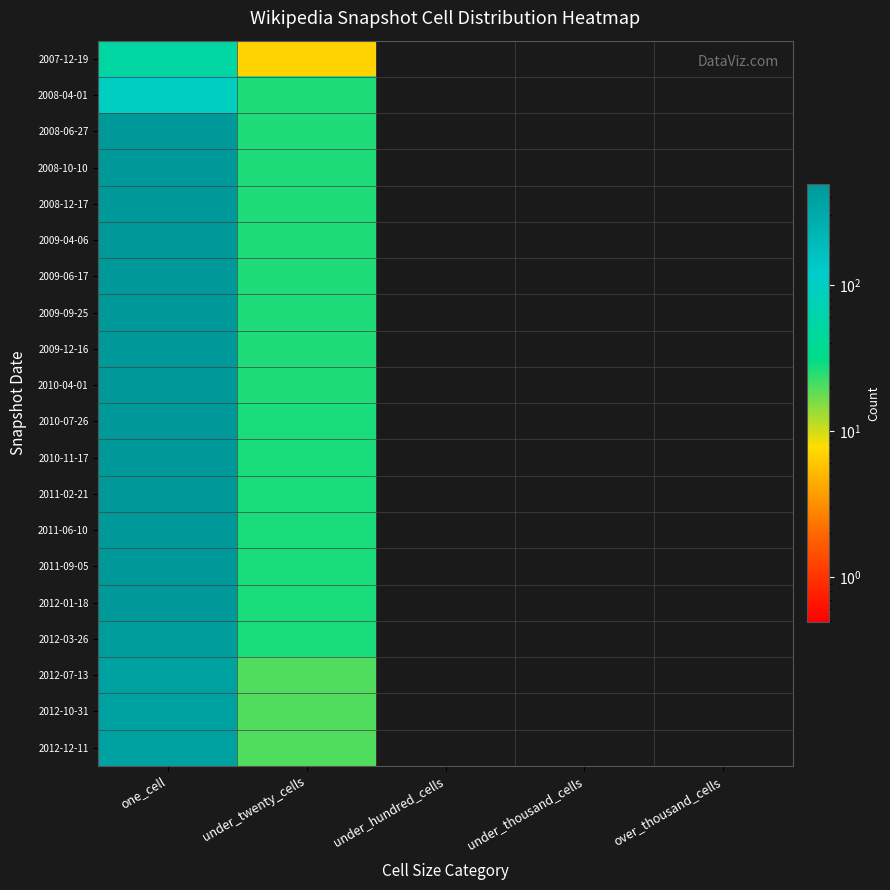

Reading left to right, what are all the values shown in this chart?

2007-12-19: one_cell=53	under_twenty_cells=7	under_hundred_cells=0	under_thousand_cells=0	over_thousand_cells=0
2008-04-01: one_cell=99	under_twenty_cells=26	under_hundred_cells=0	under_thousand_cells=0	over_thousand_cells=0
2008-06-27: one_cell=478	under_twenty_cells=26	under_hundred_cells=0	under_thousand_cells=0	over_thousand_cells=0
2008-10-10: one_cell=477	under_twenty_cells=26	under_hundred_cells=0	under_thousand_cells=0	over_thousand_cells=0
2008-12-17: one_cell=478	under_twenty_cells=26	under_hundred_cells=0	under_thousand_cells=0	over_thousand_cells=0
2009-04-06: one_cell=478	under_twenty_cells=26	under_hundred_cells=0	under_thousand_cells=0	over_thousand_cells=0
2009-06-17: one_cell=478	under_twenty_cells=26	under_hundred_cells=0	under_thousand_cells=0	over_thousand_cells=0
2009-09-25: one_cell=479	under_twenty_cells=26	under_hundred_cells=0	under_thousand_cells=0	over_thousand_cells=0
2009-12-16: one_cell=479	under_twenty_cells=26	under_hundred_cells=0	under_thousand_cells=0	over_thousand_cells=0
2010-04-01: one_cell=479	under_twenty_cells=26	under_hundred_cells=0	under_thousand_cells=0	over_thousand_cells=0
2010-07-26: one_cell=481	under_twenty_cells=27	under_hundred_cells=0	under_thousand_cells=0	over_thousand_cells=0
2010-11-17: one_cell=489	under_twenty_cells=27	under_hundred_cells=0	under_thousand_cells=0	over_thousand_cells=0
2011-02-21: one_cell=489	under_twenty_cells=27	under_hundred_cells=0	under_thousand_cells=0	over_thousand_cells=0
2011-06-10: one_cell=487	under_twenty_cells=27	under_hundred_cells=0	under_thousand_cells=0	over_thousand_cells=0
2011-09-05: one_cell=487	under_twenty_cells=27	under_hundred_cells=0	under_thousand_cells=0	over_thousand_cells=0
2012-01-18: one_cell=487	under_twenty_cells=27	under_hundred_cells=0	under_thousand_cells=0	over_thousand_cells=0
2012-03-26: one_cell=434	under_twenty_cells=27	under_hundred_cells=0	under_thousand_cells=0	over_thousand_cells=0
2012-07-13: one_cell=389	under_twenty_cells=20	under_hundred_cells=0	under_thousand_cells=0	over_thousand_cells=0
2012-10-31: one_cell=389	under_twenty_cells=20	under_hundred_cells=0	under_thousand_cells=0	over_thousand_cells=0
2012-12-11: one_cell=389	under_twenty_cells=20	under_hundred_cells=0	under_thousand_cells=0	over_thousand_cells=0